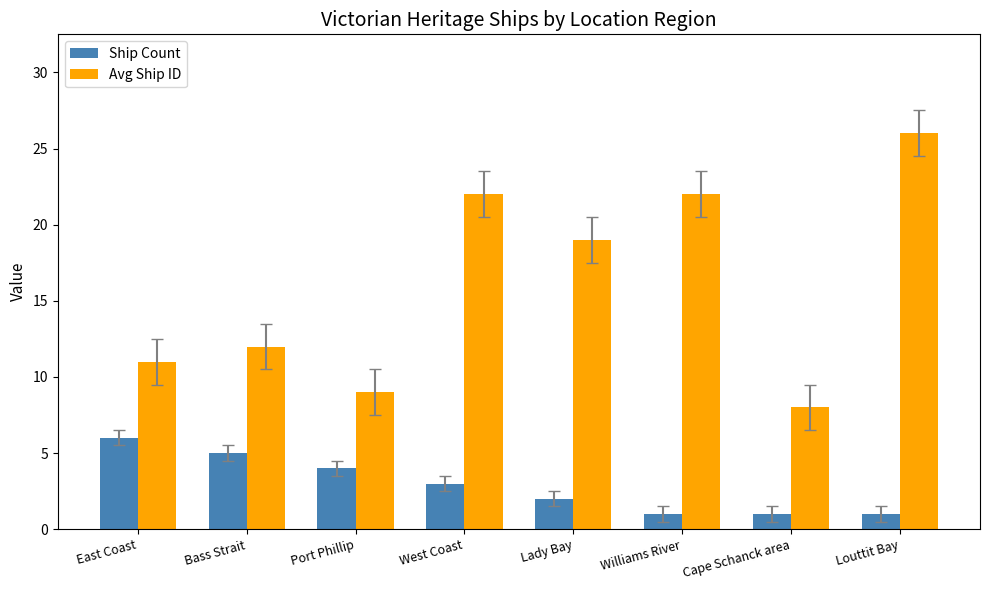

What is the sum of the Ship Count values at Bass Strait and Louttit Bay?

6